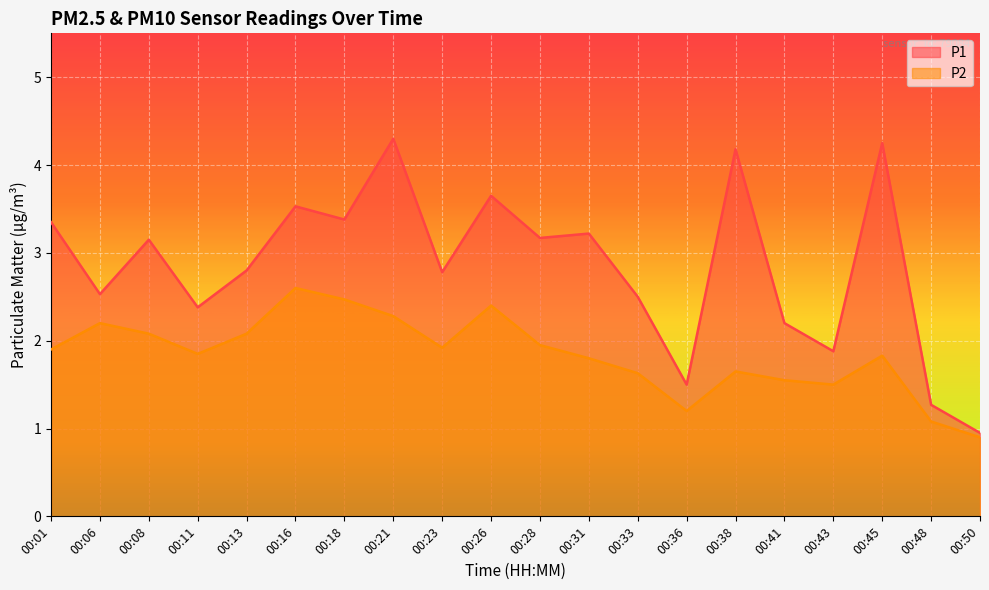

Is the value of P1 at 00:50 greater than the value of P2 at 00:26?

No